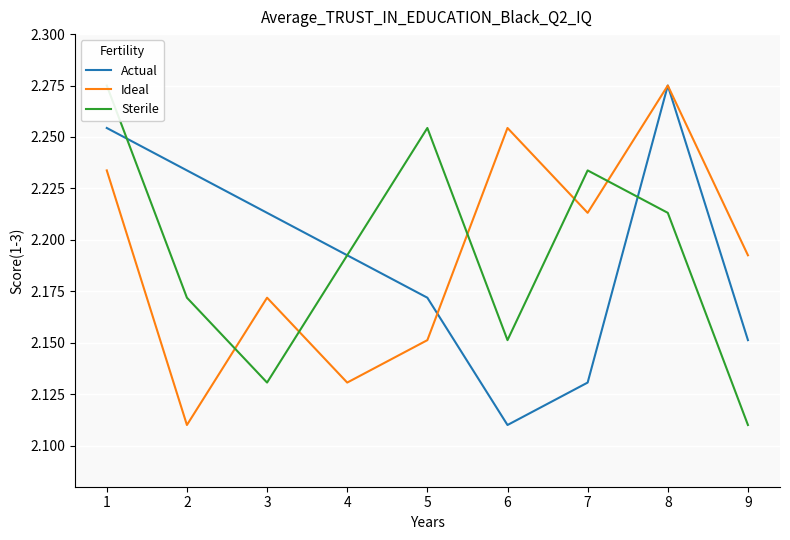

True or false: Actual has a value of 3.5 at 6.

False